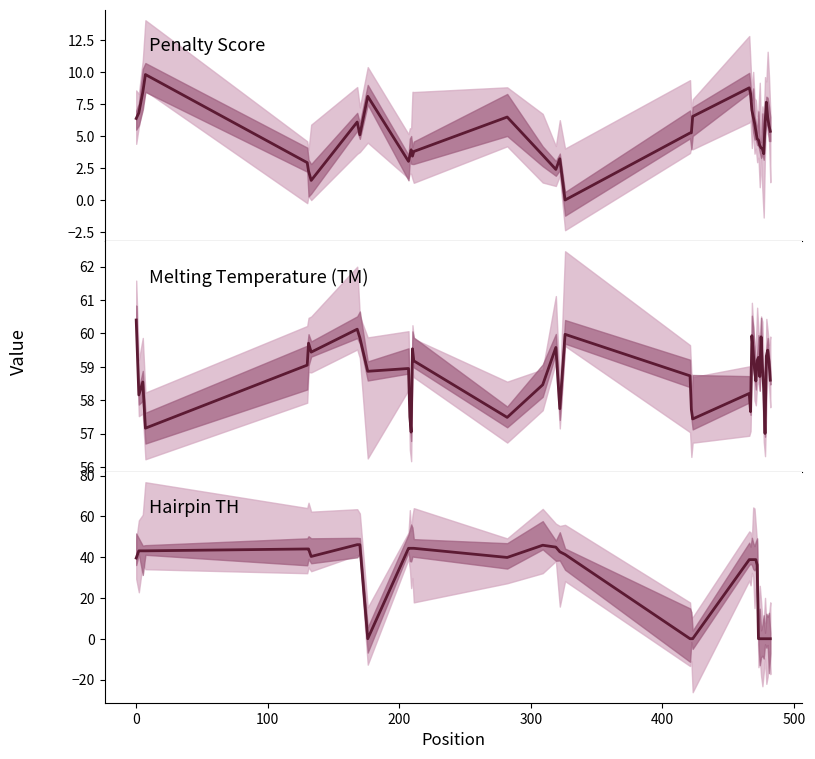

Reading left to right, list all the values displayed in this chart.

Penalty Score: 6.4	6.8	8.5	9.8	2.9	2.3	1.6	6.1	5.1	8.1	3.1	3.5	4.0	3.5	3.8	6.5	3.5	2.4	3.3	0.0	5.3	5.3	6.6	8.8	8.3	7.1	6.5	6.1	5.4	4.8	4.7	4.3	4.1	4.0	3.6	6.0	7.7	6.5	5.8	5.4
Melting Temperature (TM): 60.4	58.2	58.5	57.2	59.1	59.7	59.4	60.1	59.9	58.9	59.0	57.5	57.0	59.5	59.2	57.5	58.5	59.6	57.7	60.0	58.7	57.7	57.4	58.2	57.7	59.9	59.5	58.9	58.6	59.2	59.3	58.7	59.9	59.0	58.4	57.0	59.3	59.5	59.2	58.6
Hairpin TH: 39.6	43.1	43.1	43.1	44.0	44.0	40.4	46.1	46.1	0.0	44.4	44.4	44.4	44.4	44.4	39.9	45.9	44.9	42.6	41.3	0.0	0.0	0.0	38.8	38.8	38.8	38.8	38.8	38.8	36.2	0.0	0.0	0.0	0.0	0.0	0.0	0.0	0.0	0.0	0.0